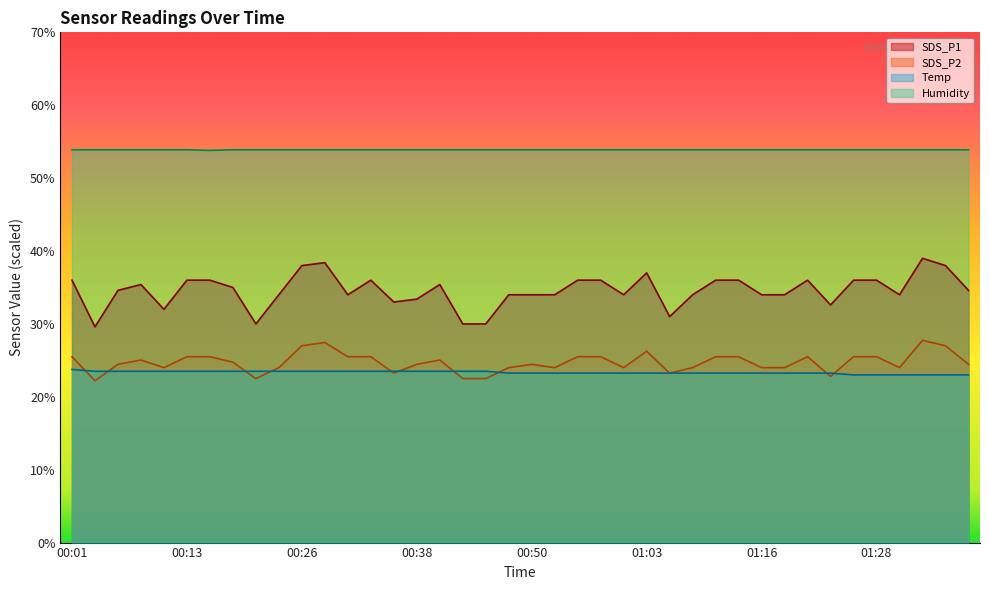

Does the chart display data point markers on the line(s)?

No